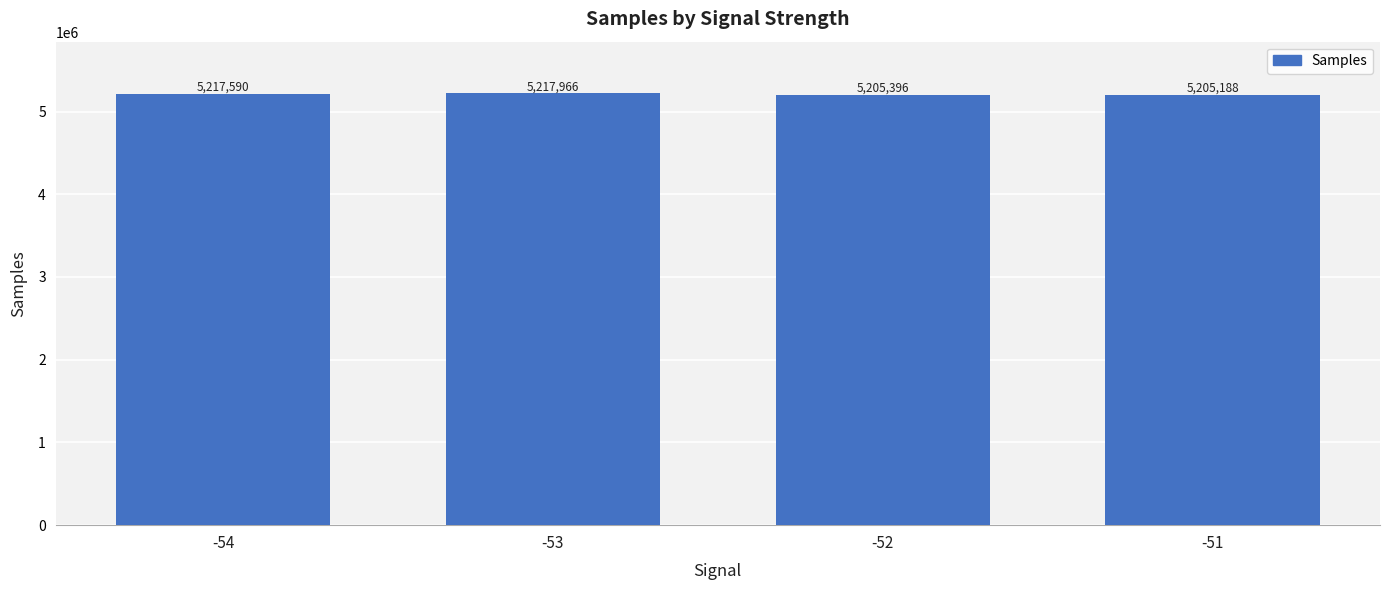

What is the difference between the maximum and second lowest values?

12570.8